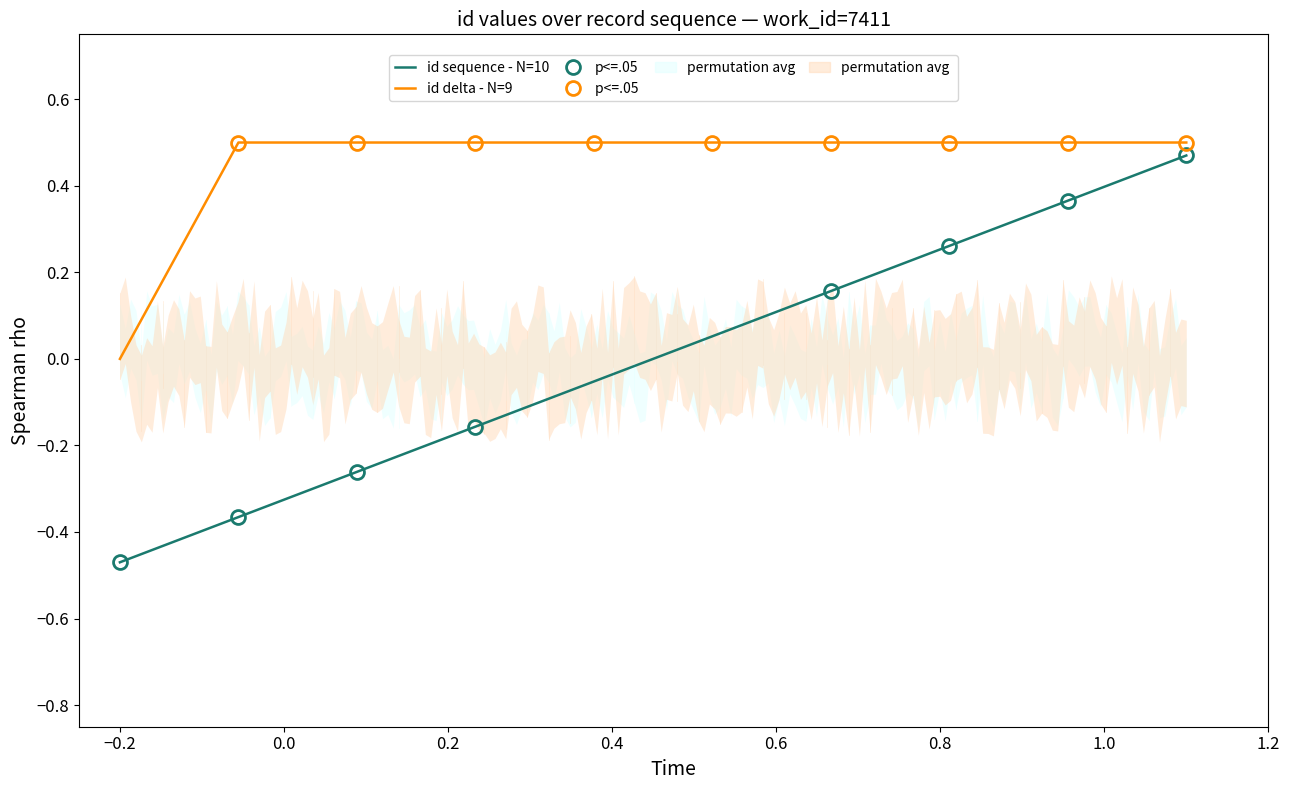

How many values in id sequence - N=10 are below zero?

5